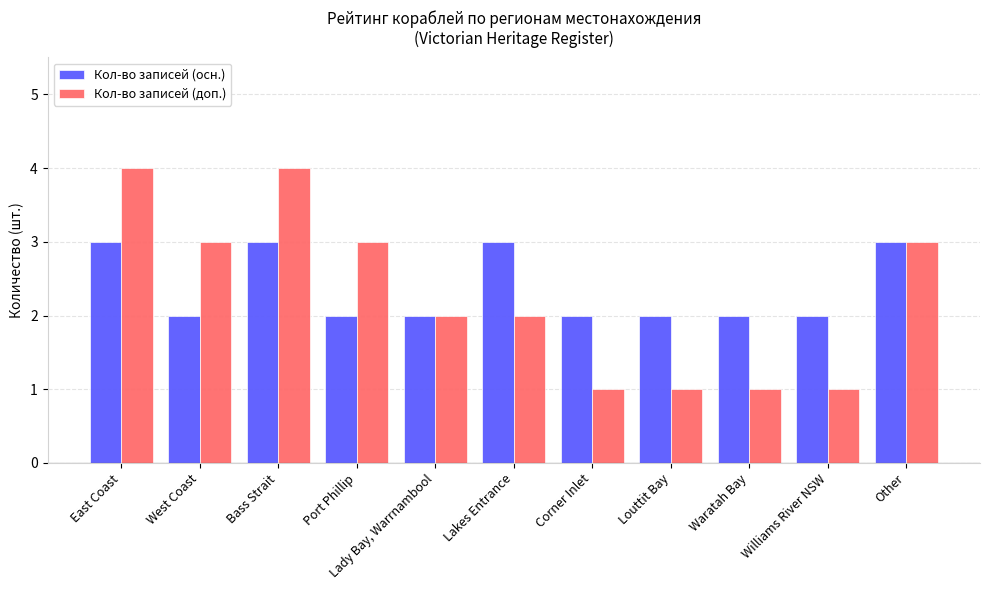

Read the Кол-во записей (доп.) value at Corner Inlet.

1